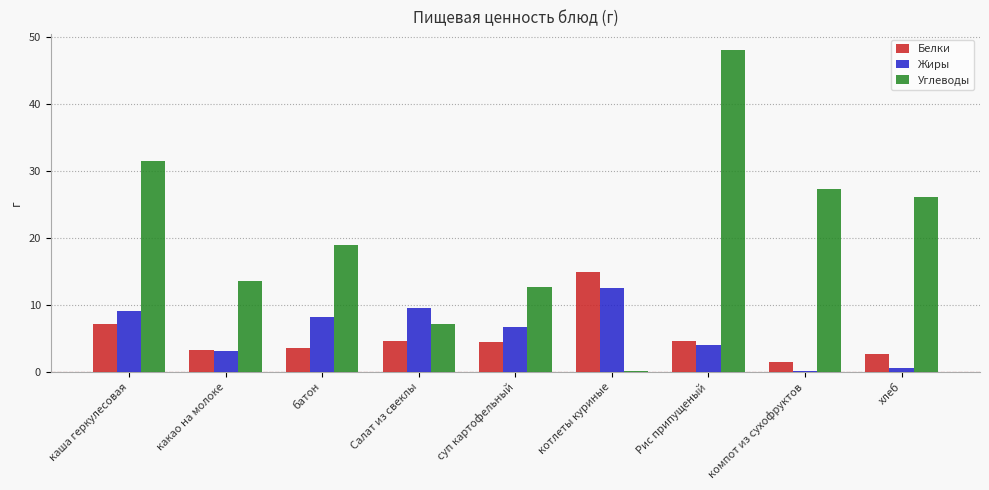

What is the sum of the Белки values at Салат из свеклы and батон?

8.2